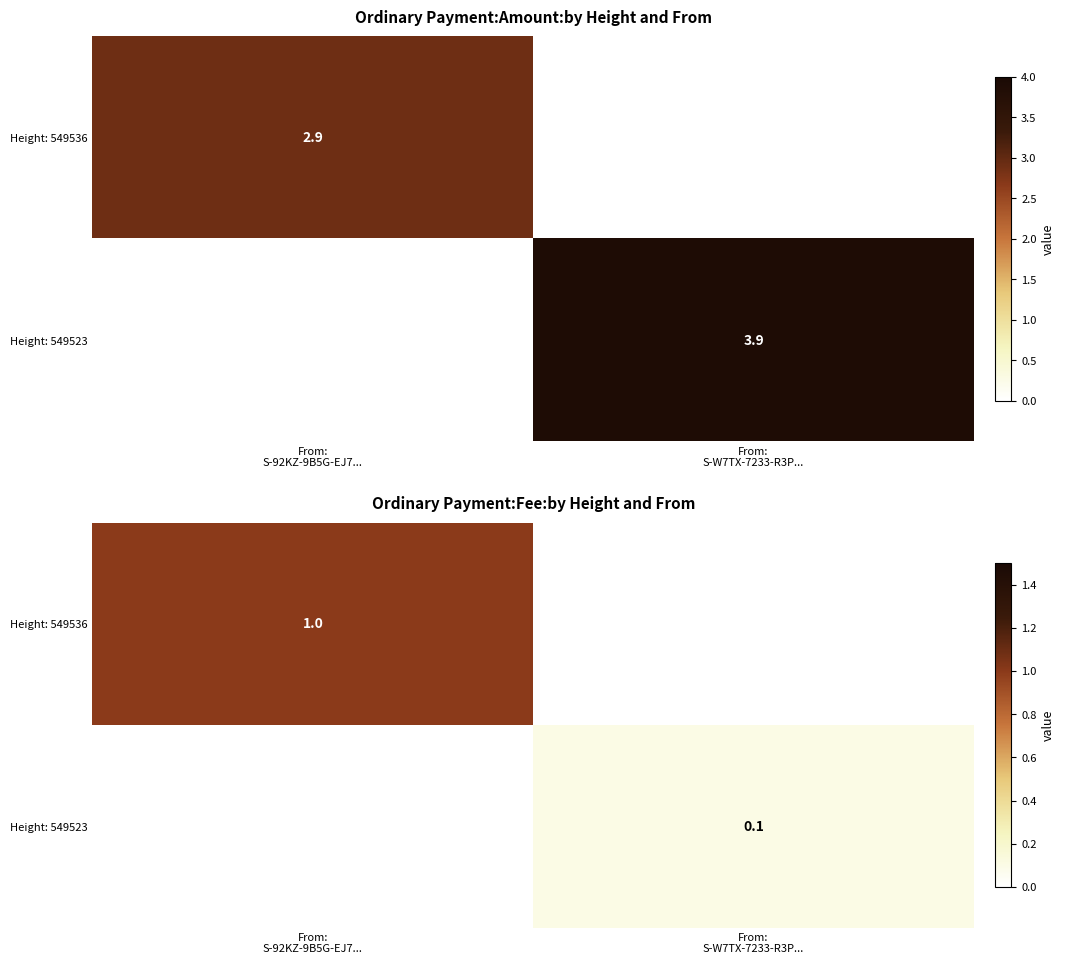

Which series changed the most between From: S-92KZ-9B5G-EJ7... and From: S-W7TX-7233-R3P...?

Height: 549536